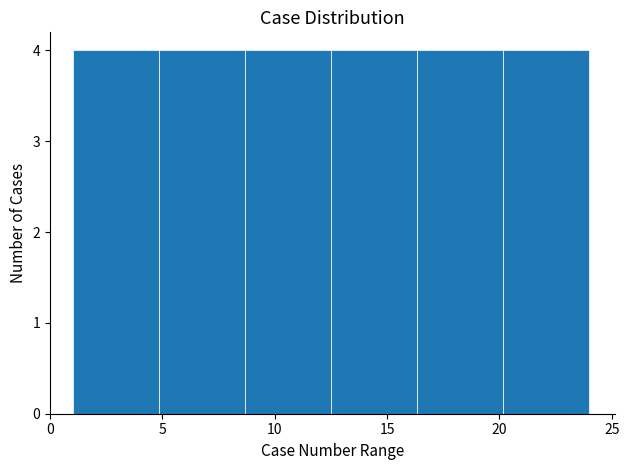

Reading left to right, list every bar in this chart as the range it spans on the x-axis followed by its height. Neither the bar edges nor the heights are printed on the chart, so give them approximately, as read against the axes.

1.0 to 5.0: 4
5.0 to 8.5: 4
8.5 to 12.5: 4
12.5 to 16.5: 4
16.5 to 20.0: 4
20.0 to 24.0: 4